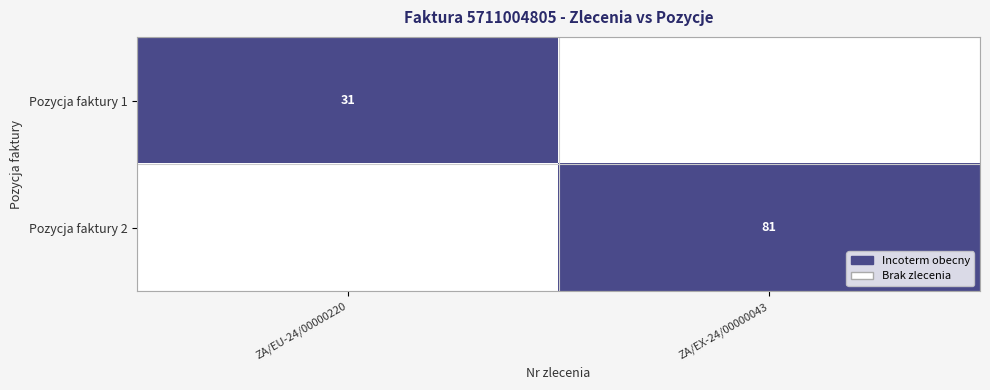

True or false: Pozycja faktury 2 has a value of 81 at ZA/EX-24/00000043.

True